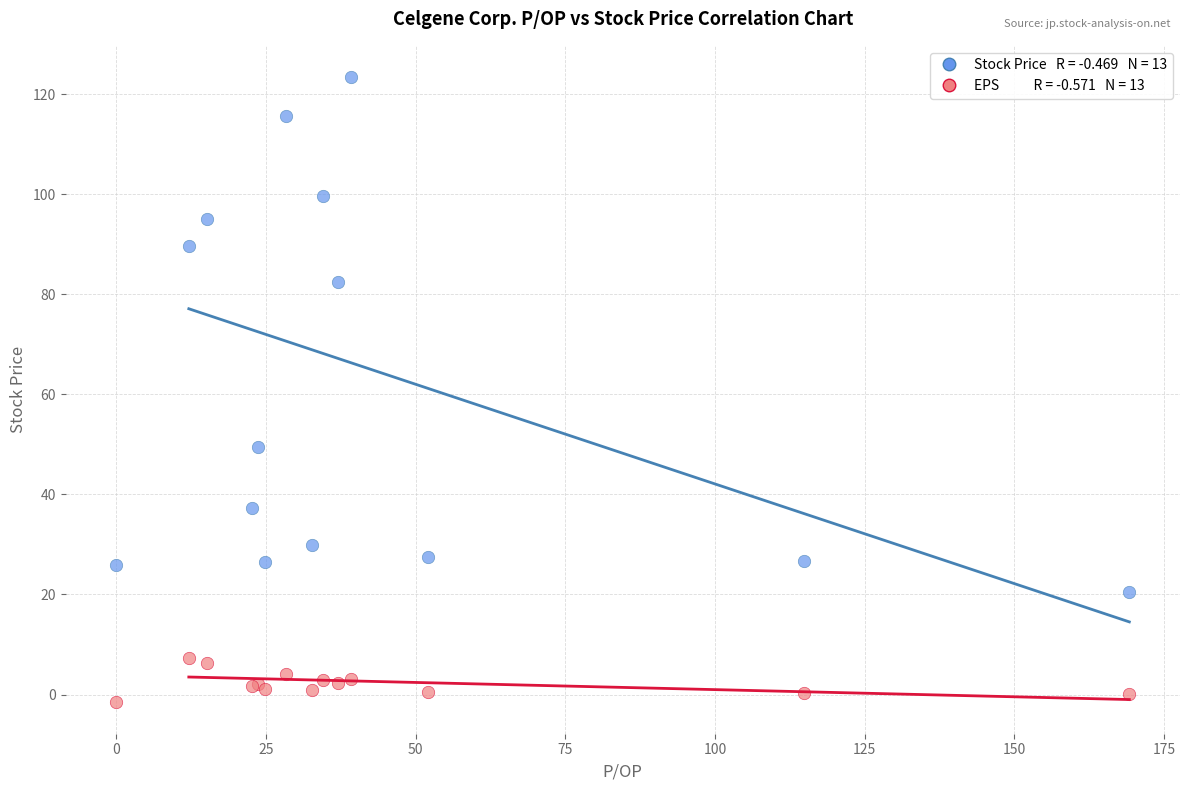

Across all series, what Y value is closest to 60?

49.4